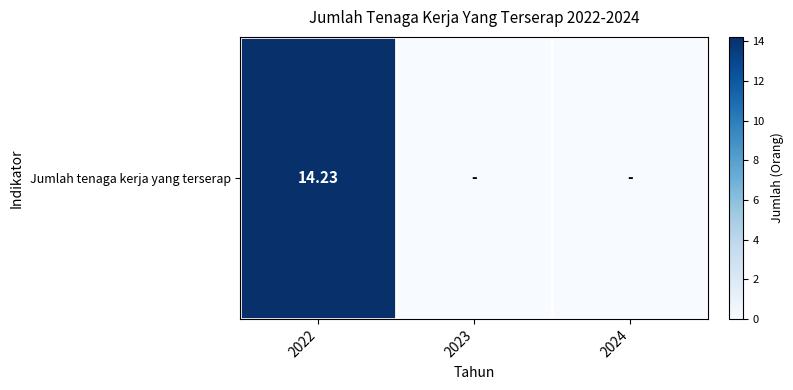

Is it true that the value at 2023 is 0.0?

True